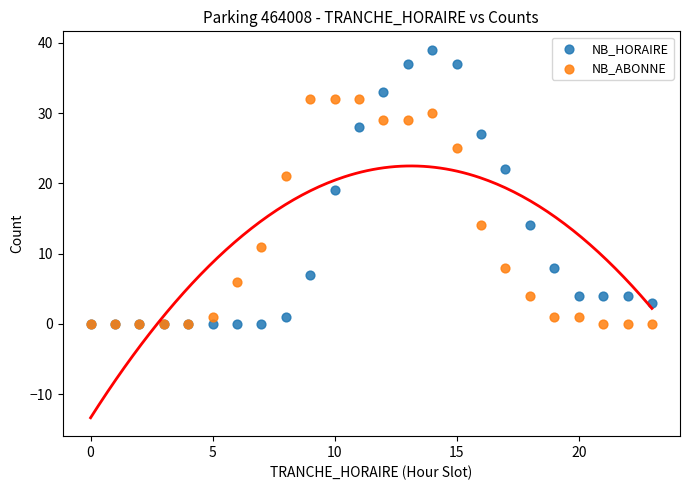

What are all the series names shown in the legend?

NB_HORAIRE, NB_ABONNE